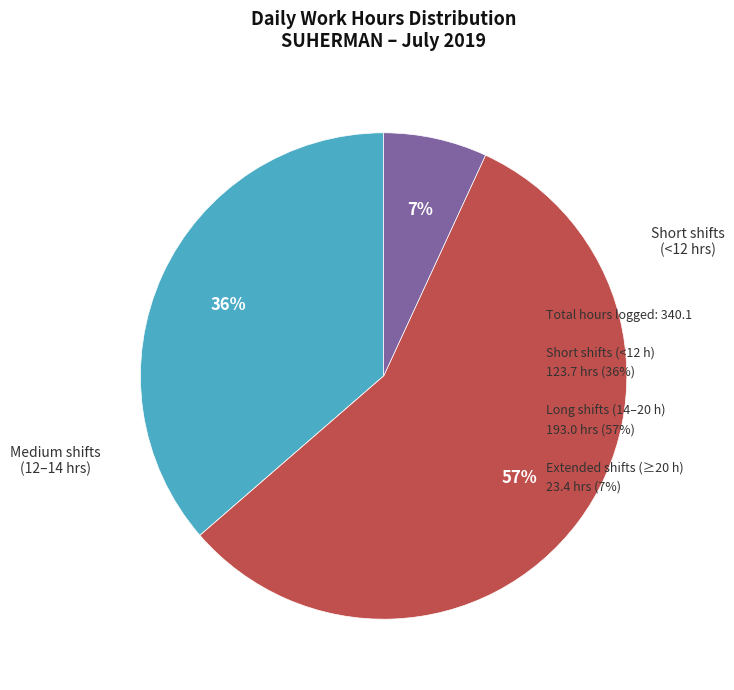

Is there a majority slice in this chart?

Yes